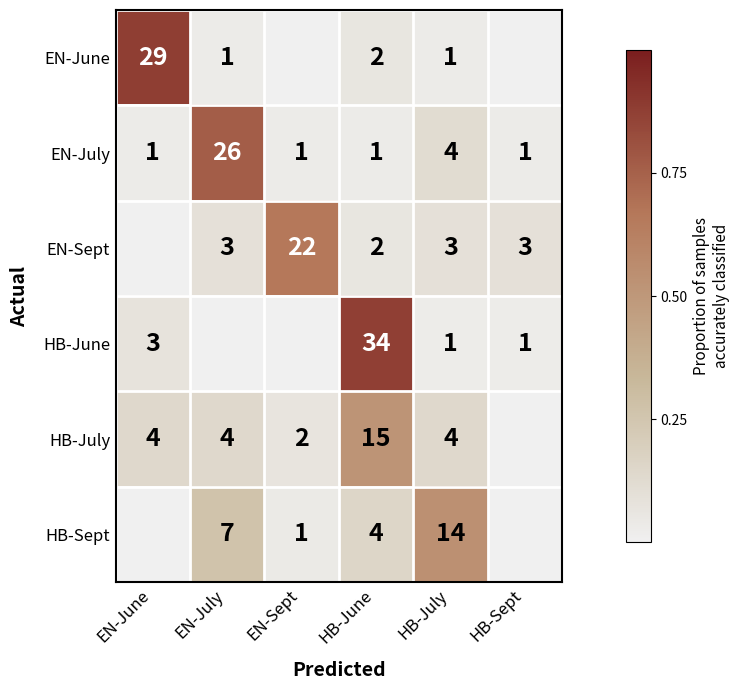

Between HB-June and HB-Sept, which is larger?

HB-June